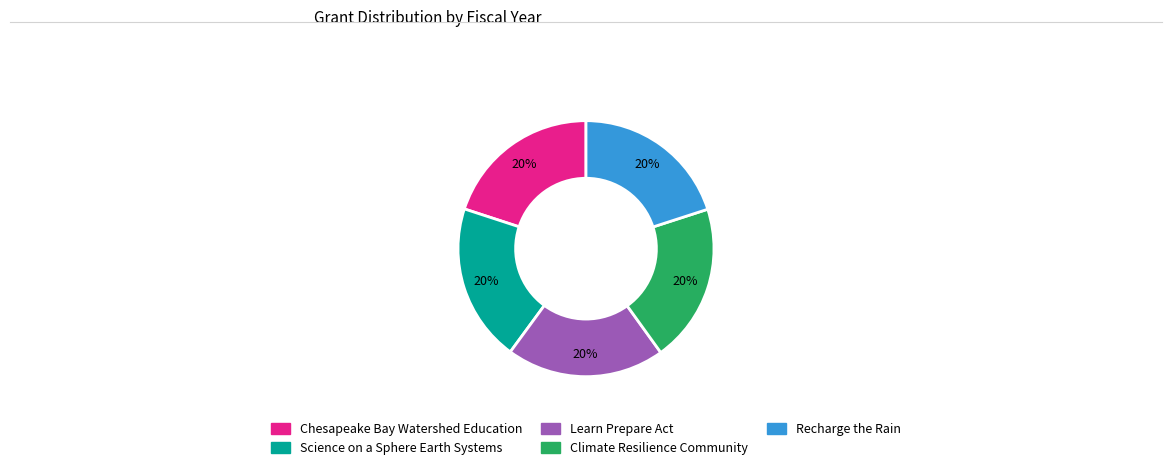

Is there any slice that represents more than half of the pie?

No